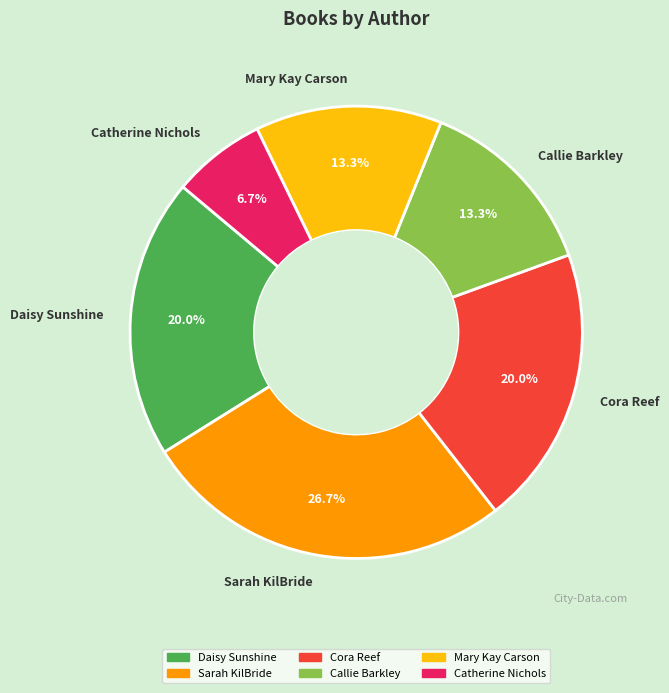

How many segments does this pie chart have?

6